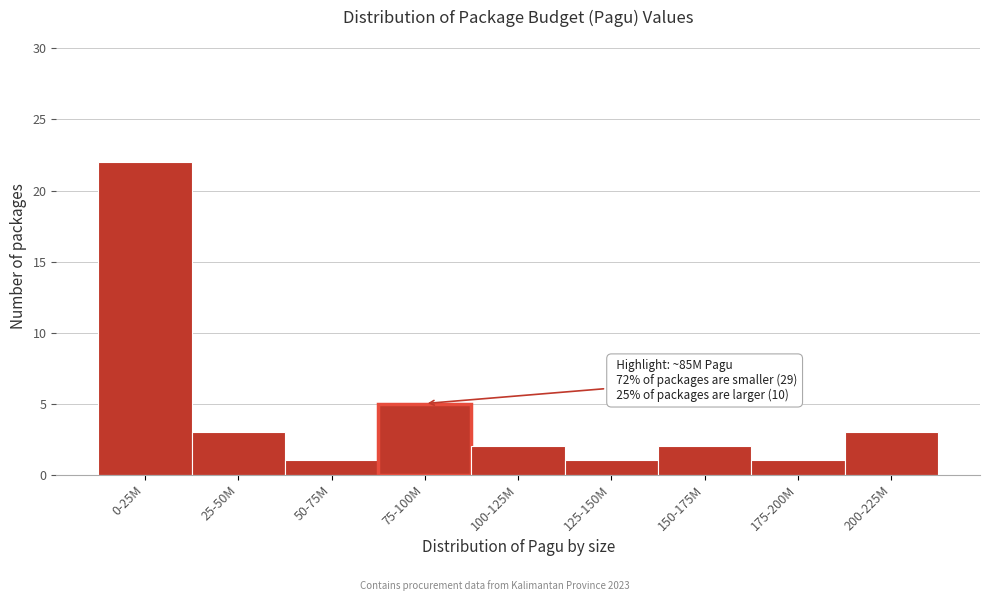

Reading left to right, what are all the values shown in this chart?

22	3	1	5	2	1	2	1	3